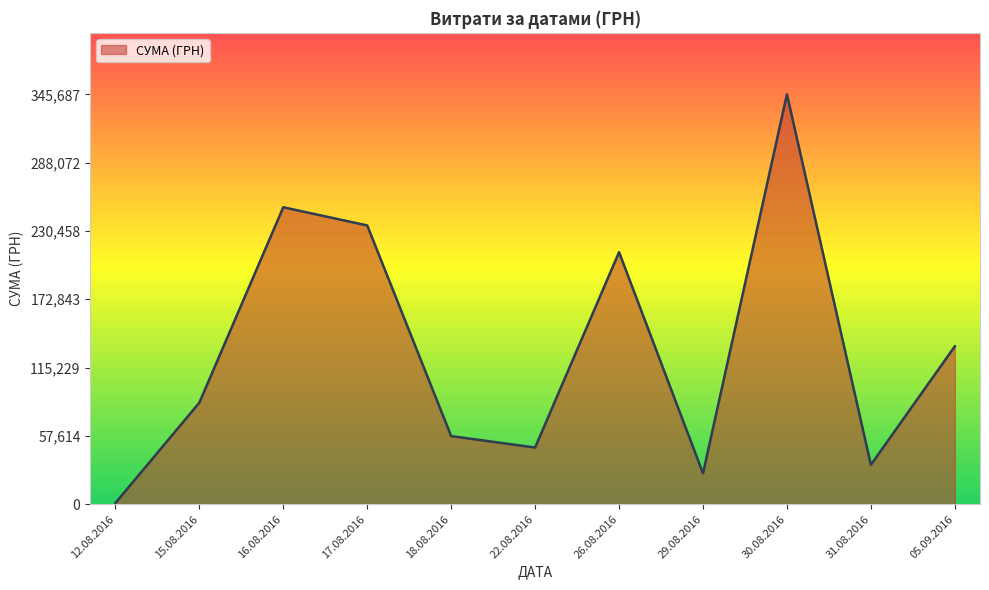

Does the chart have visible grid lines?

No